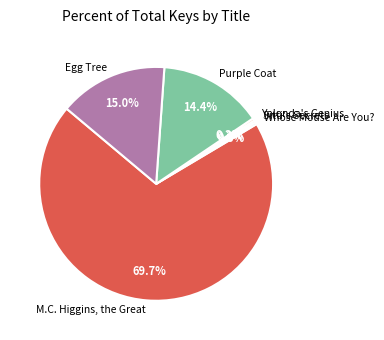

How much of the chart is everything except Yolonda's Genius?

99.7%